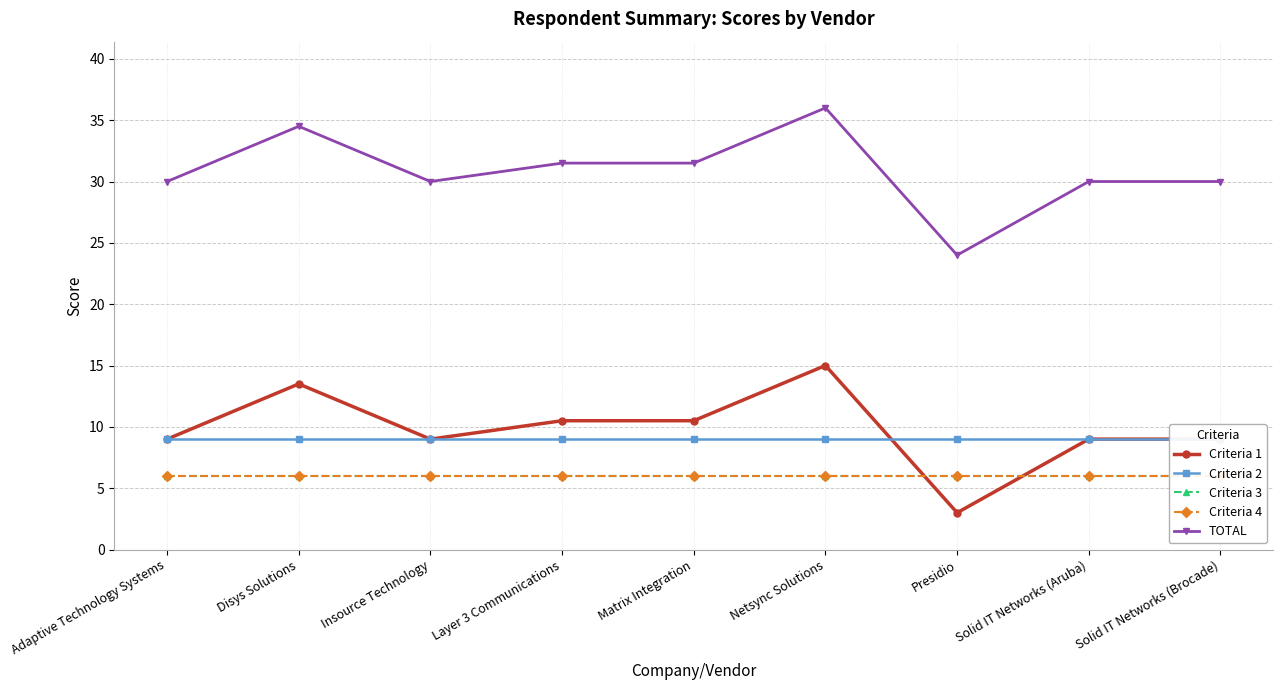

Is the value of TOTAL at Netsync Solutions greater than the value of Criteria 1 at Disys Solutions?

Yes